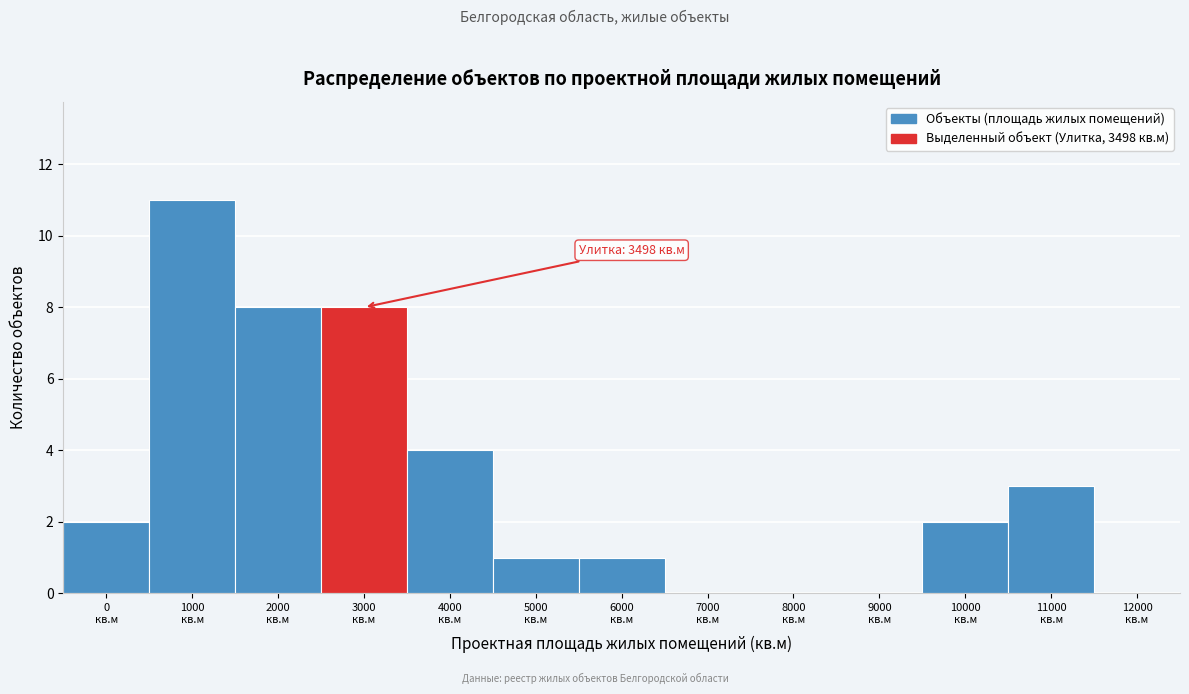

What is the sum of all values?

40